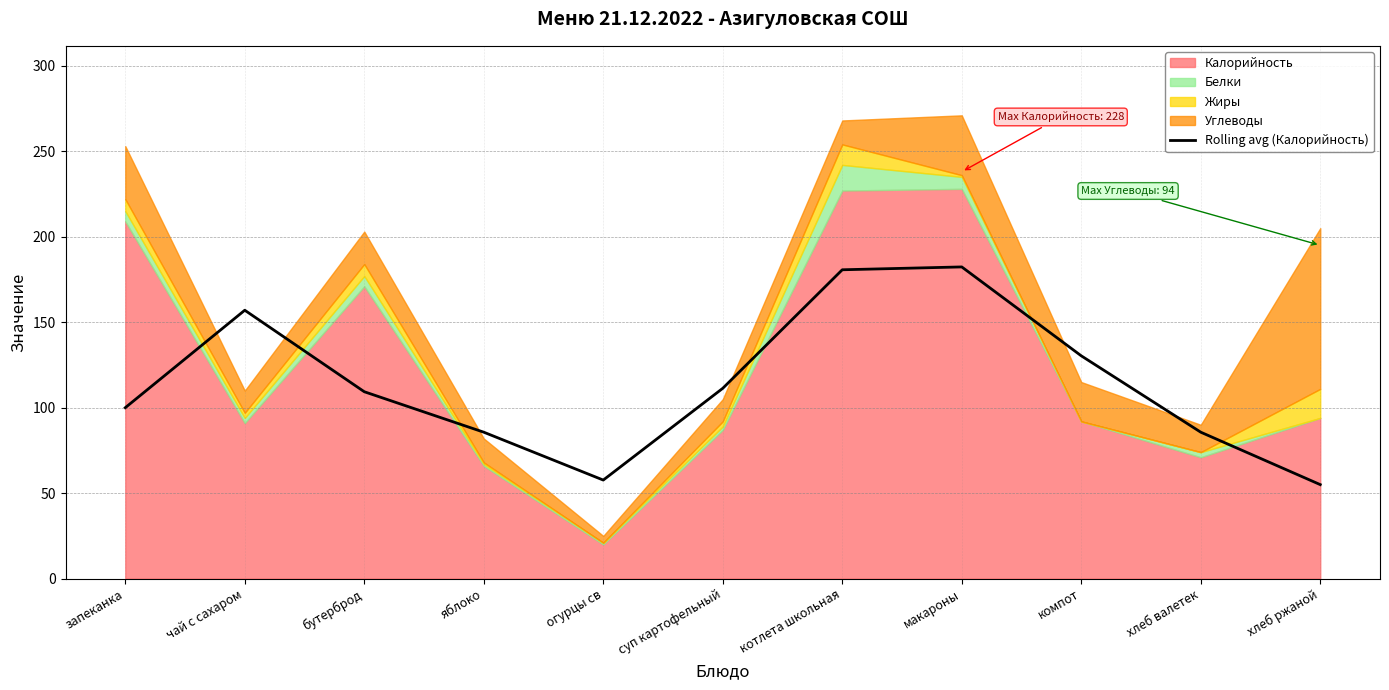

True or false: Rolling avg (Калорийность) has a value of 213.0 at компот.

False